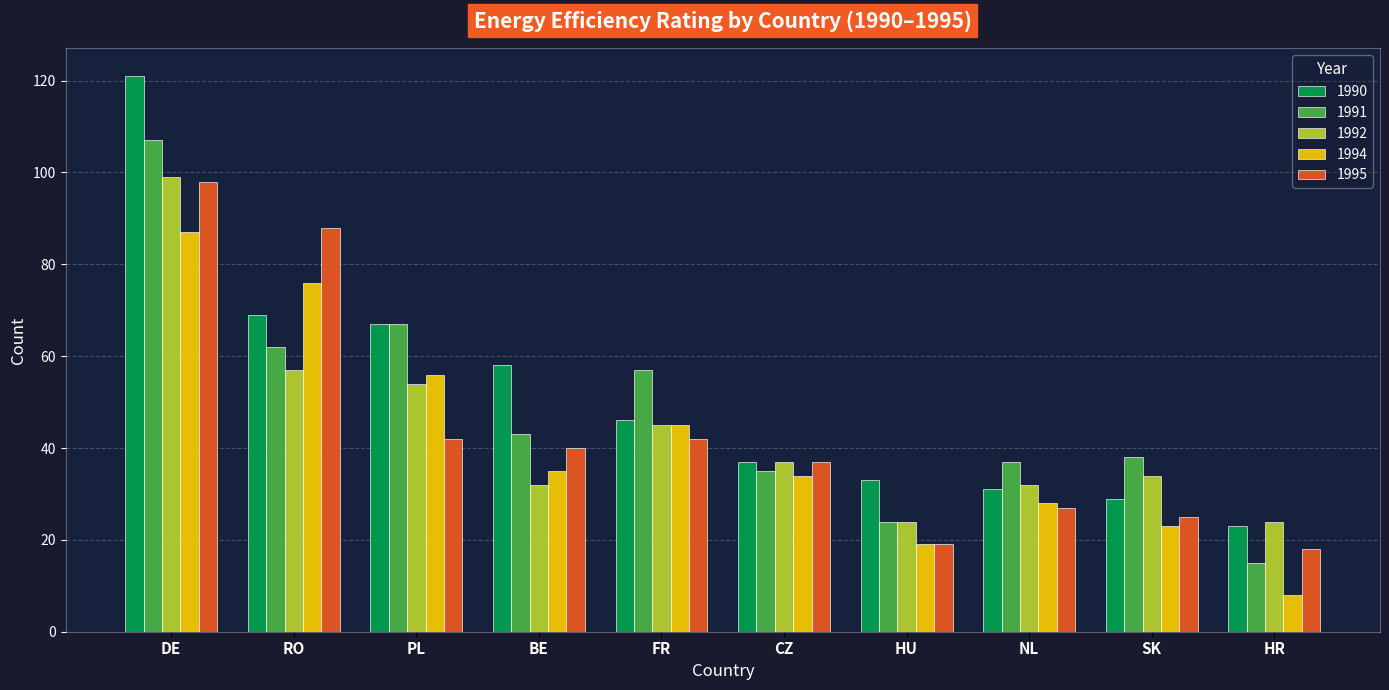

What is the difference between the second highest and second lowest values in the 1990 series?

40